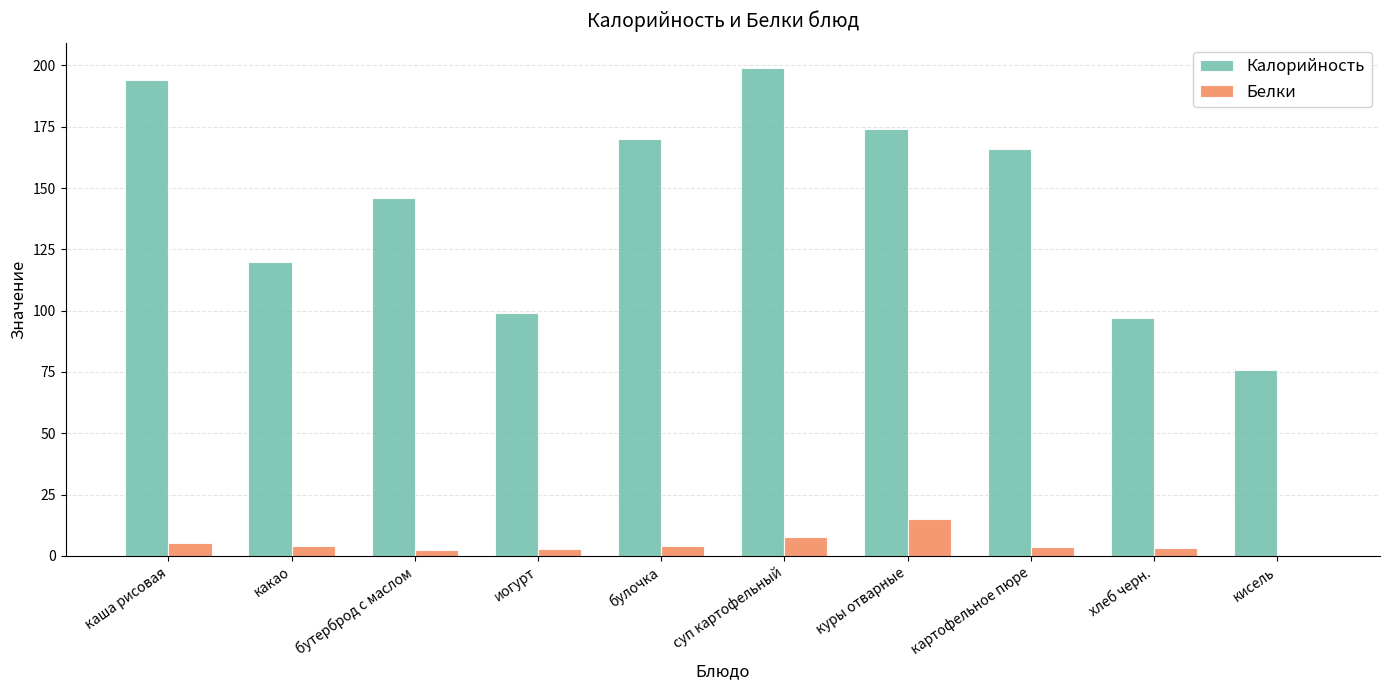

Is the value of Калорийность at куры отварные greater than the value of Белки at куры отварные?

Yes